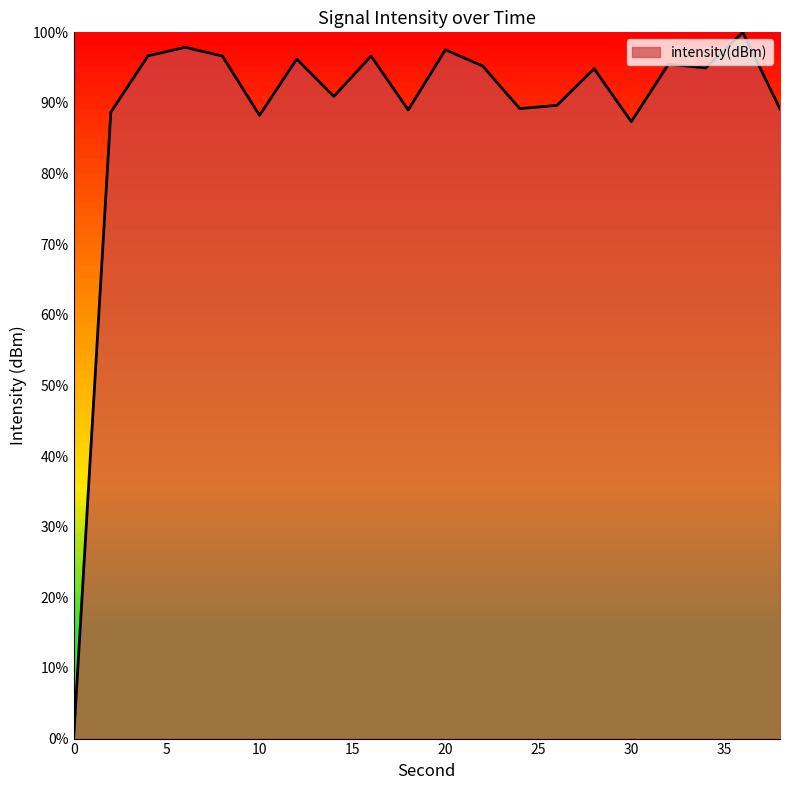

True or false: there are more than 2 points higher than both neighbors.

True